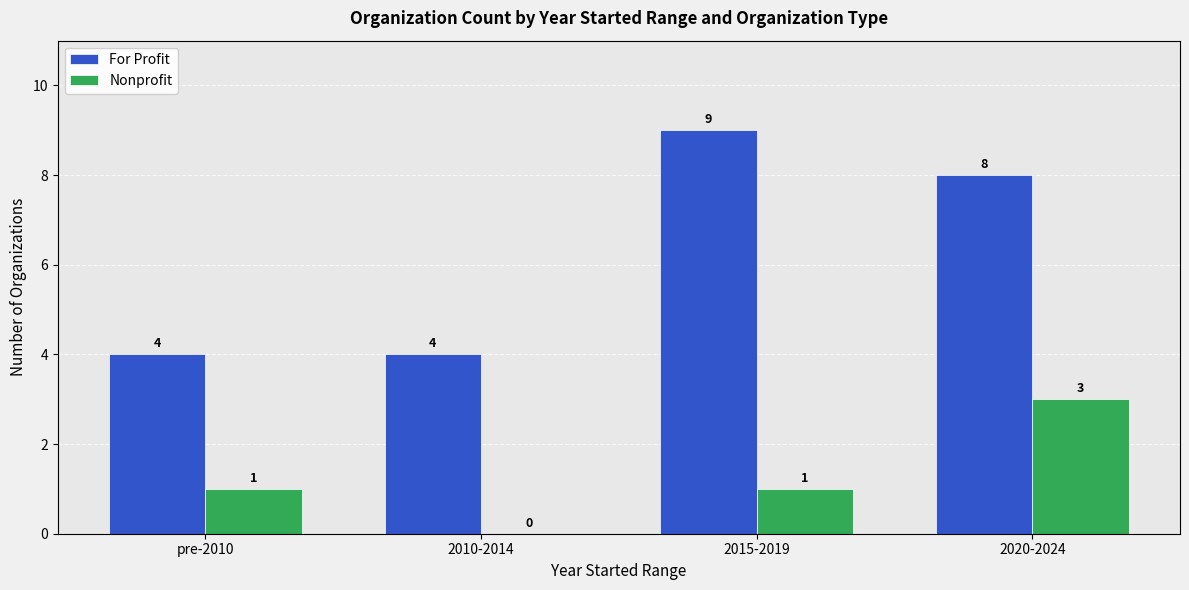

What is the maximum value shown in the chart?

9